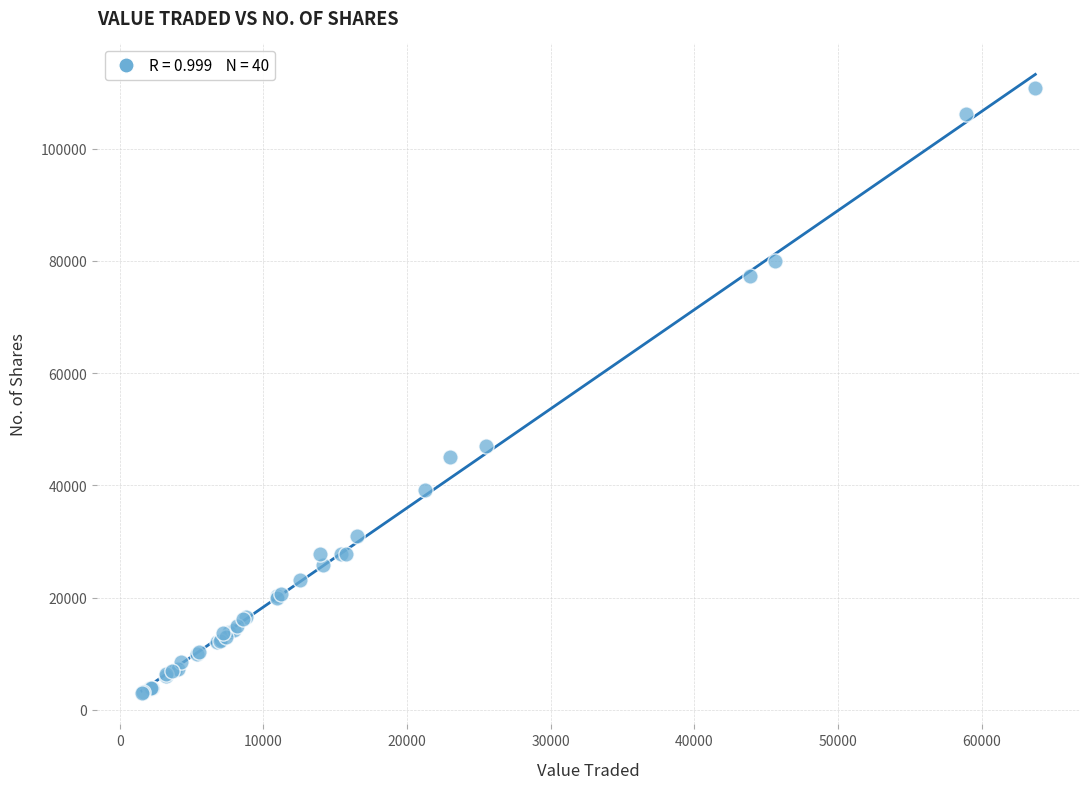

What Y value in the scatter plot is closest to 56878?

47049